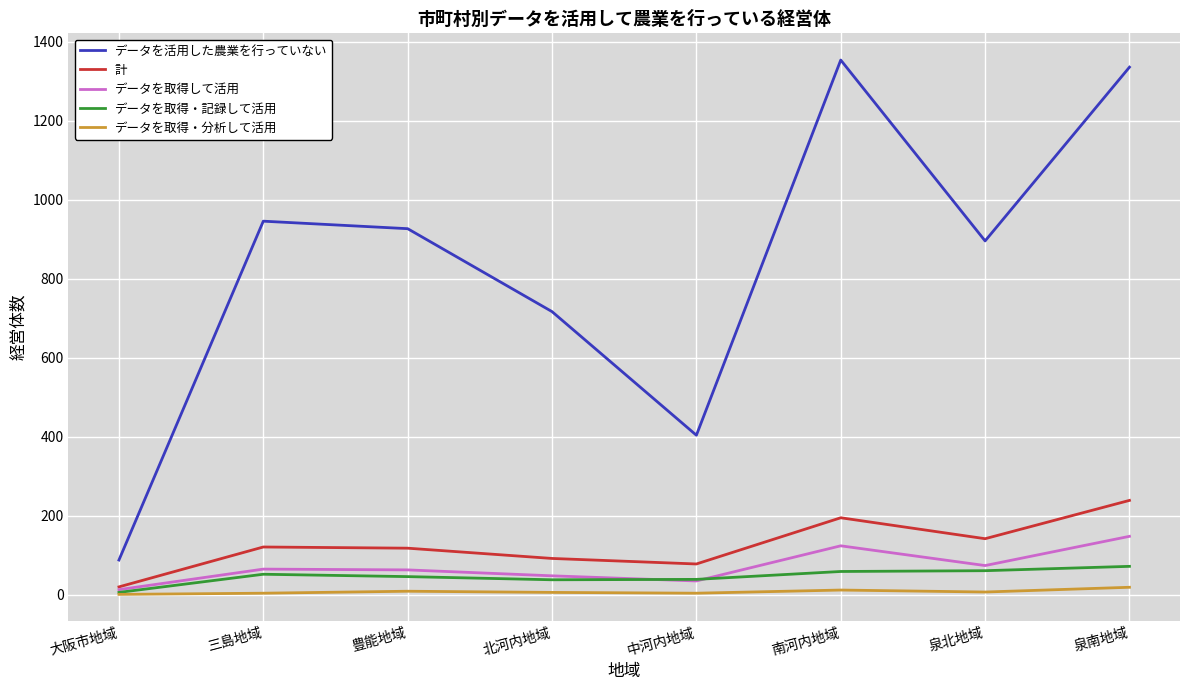

True or false: データを取得・記録して活用 has a value of 59 at 南河内地域.

True